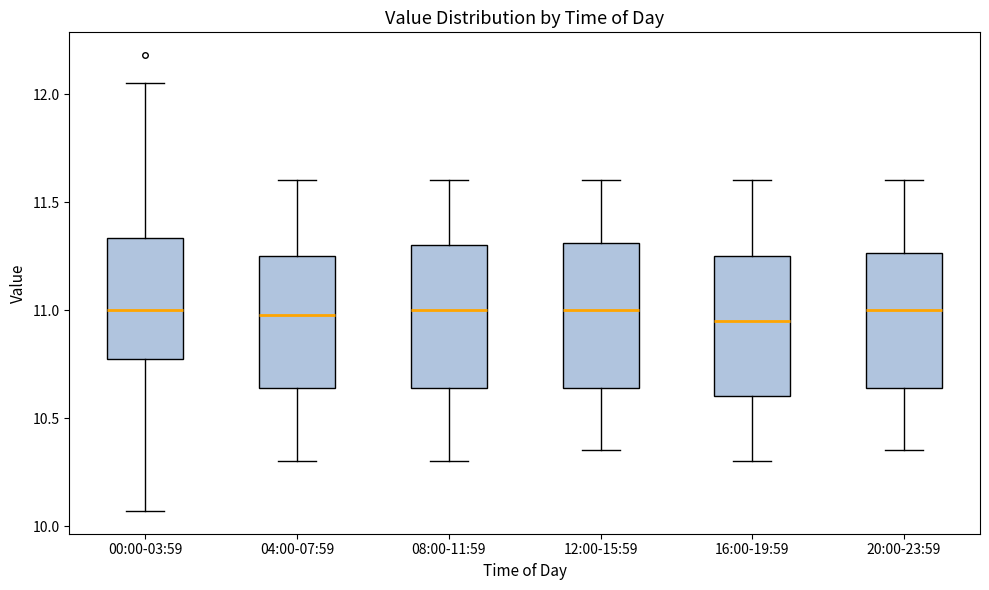

Reading left to right, read every box against the y-axis: the position of its median line, the range the box covers, and the ends of its whiskers. The values are not printed on the chart, so give them approximately, as read against the axis.

00:00-03:59: median 11.00, box 10.80 to 11.35, whiskers 10.05 to 12.05
04:00-07:59: median 11.00, box 10.65 to 11.25, whiskers 10.30 to 11.60
08:00-11:59: median 11.00, box 10.65 to 11.30, whiskers 10.30 to 11.60
12:00-15:59: median 11.00, box 10.65 to 11.30, whiskers 10.35 to 11.60
16:00-19:59: median 10.95, box 10.60 to 11.25, whiskers 10.30 to 11.60
20:00-23:59: median 11.00, box 10.65 to 11.25, whiskers 10.35 to 11.60